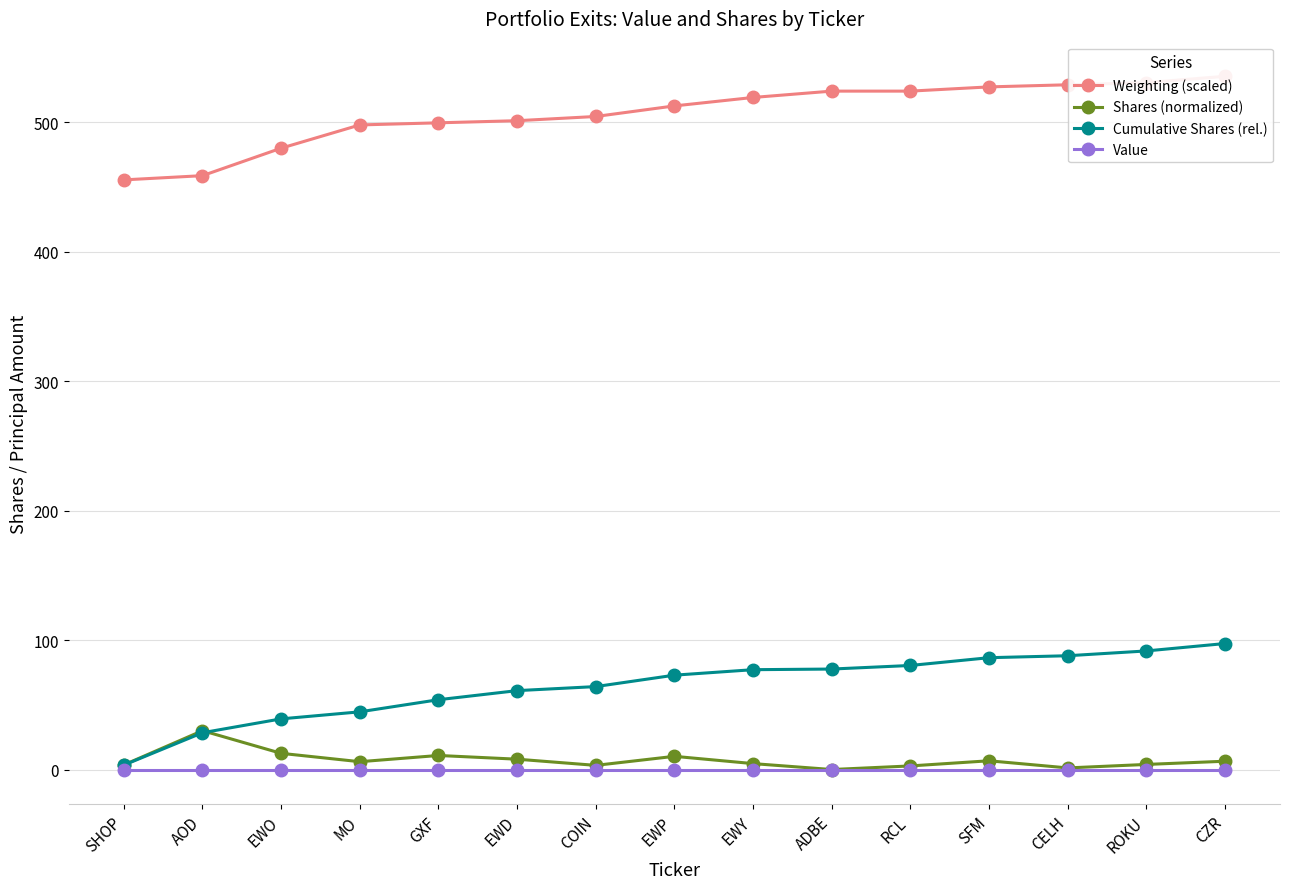

Reading left to right, list all the values displayed in this chart.

Weighting (scaled): 455.5	458.8	480.0	498.0	499.6	501.2	504.5	512.7	519.2	524.1	524.1	527.3	529.0	530.6	535.5
Shares (normalized): 3.6	30.0	12.5	6.0	10.9	8.0	3.2	10.2	4.6	0.0	2.8	6.8	1.2	3.9	6.4
Cumulative Shares (rel.): 3.4	28.4	39.1	44.6	53.9	60.9	64.1	72.9	77.1	77.6	80.4	86.4	87.9	91.6	97.3
Value: 0.0	0.0	0.0	0.0	0.0	0.0	0.0	0.0	0.0	0.0	0.0	0.0	0.0	0.0	0.0